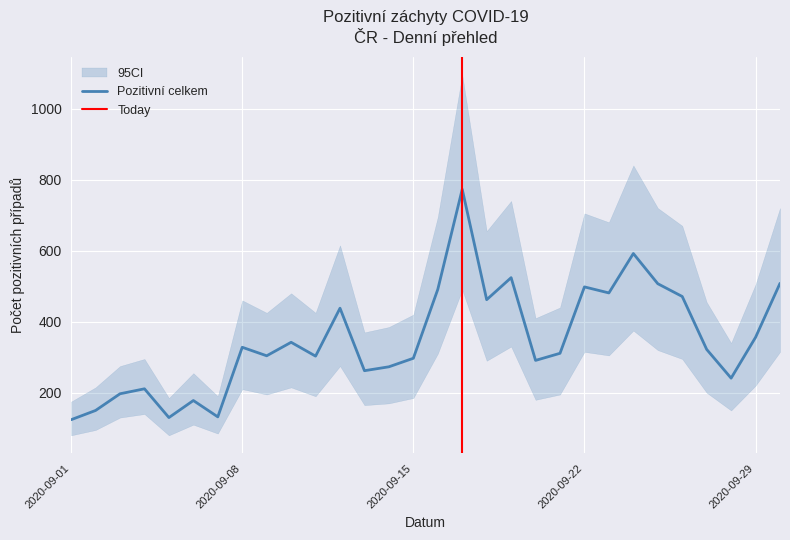

Count the number of categories in the chart.

30